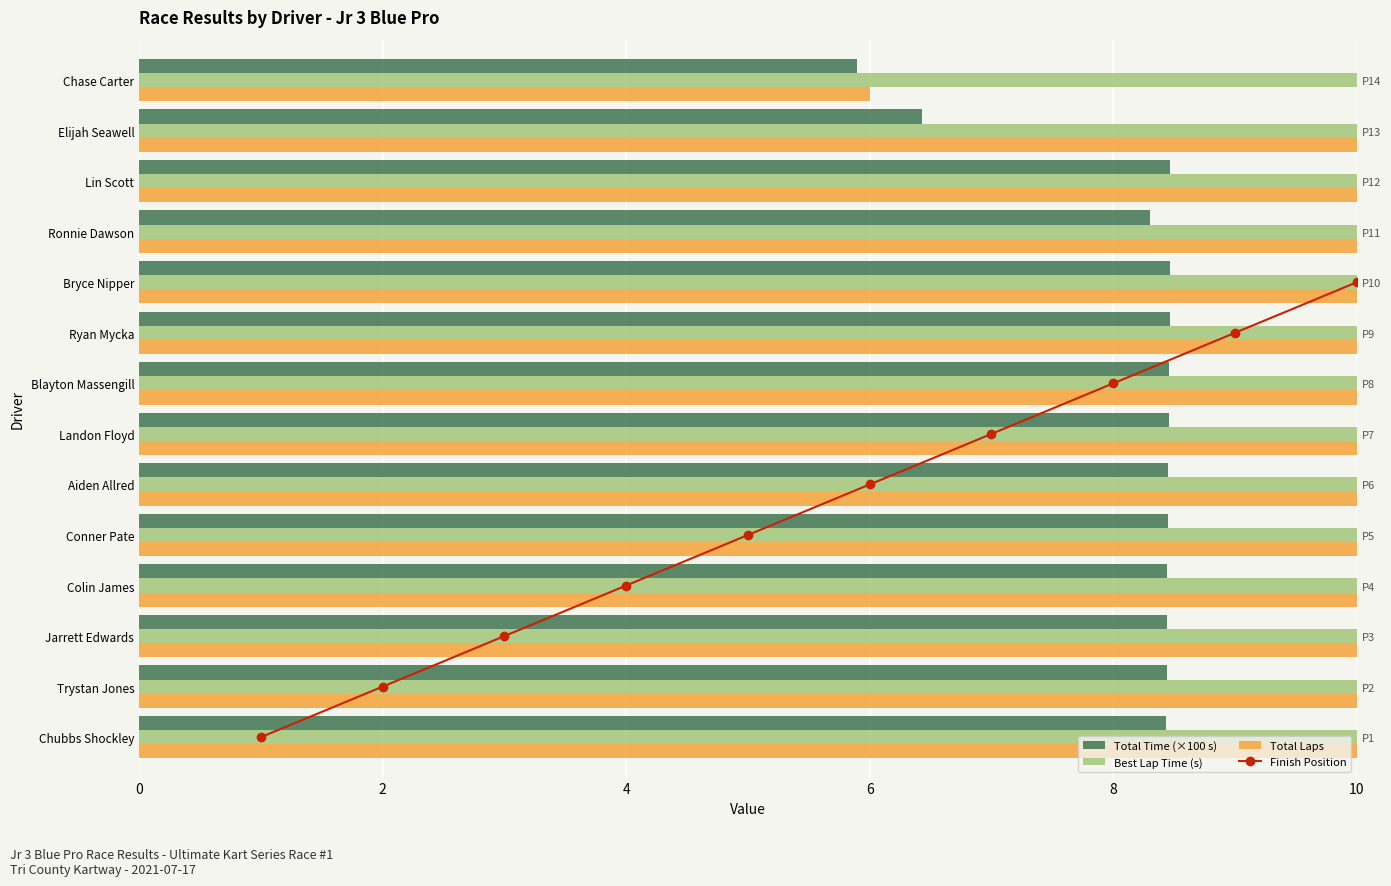

Which series has the largest total across all categories?

Total Laps